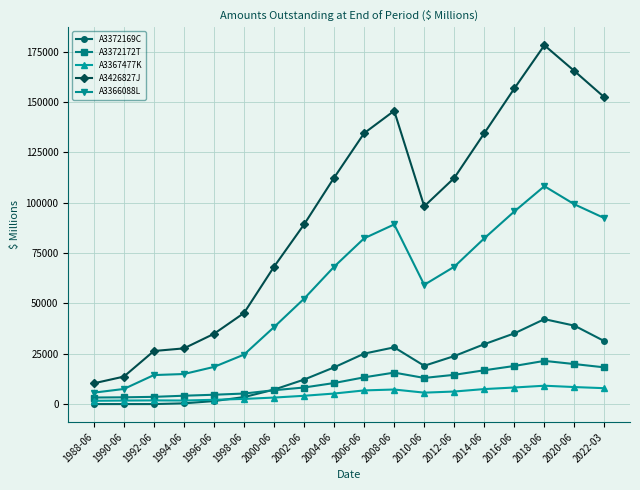

True or false: A3367477K and A3426827J intersect in this chart.

False